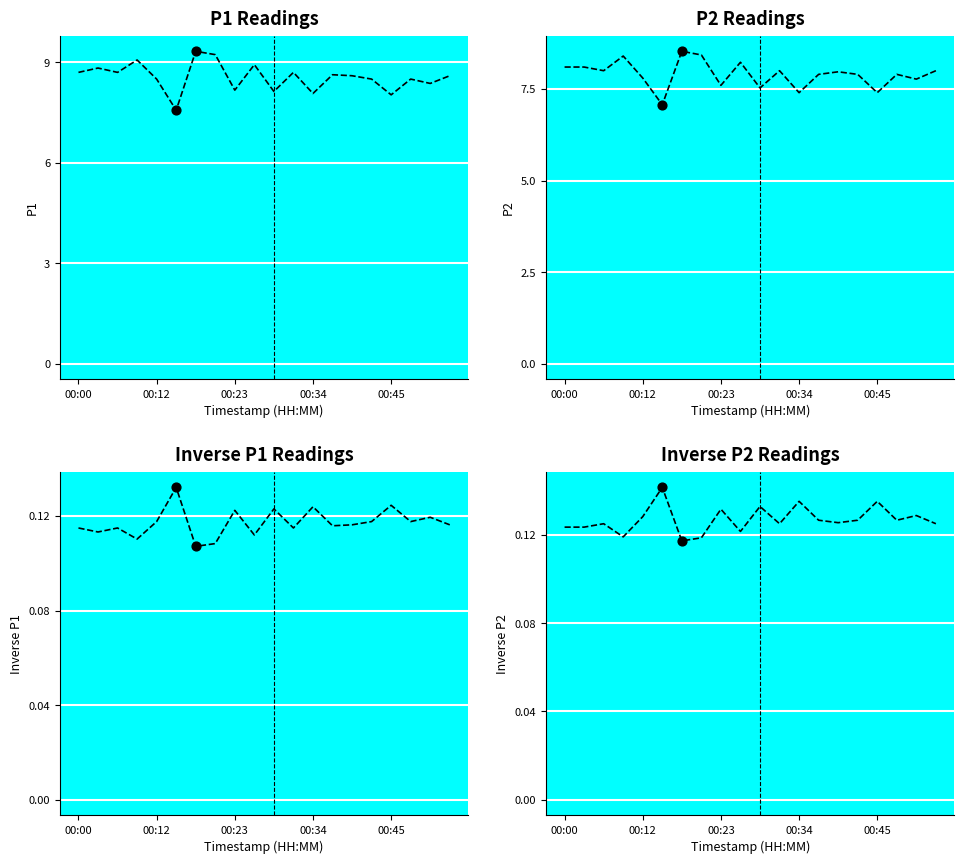

Is the value of Inverse P2 at 14 greater than the value of P2 at 00:12?

No